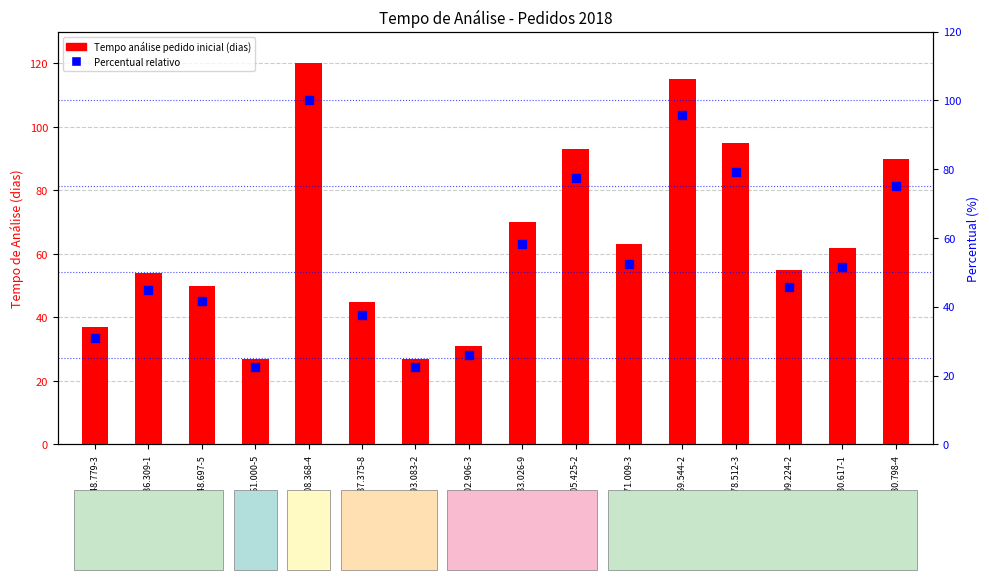

Which series has the widest spread of Y values?

Tempo de Análise Pedido Inicial (dias)